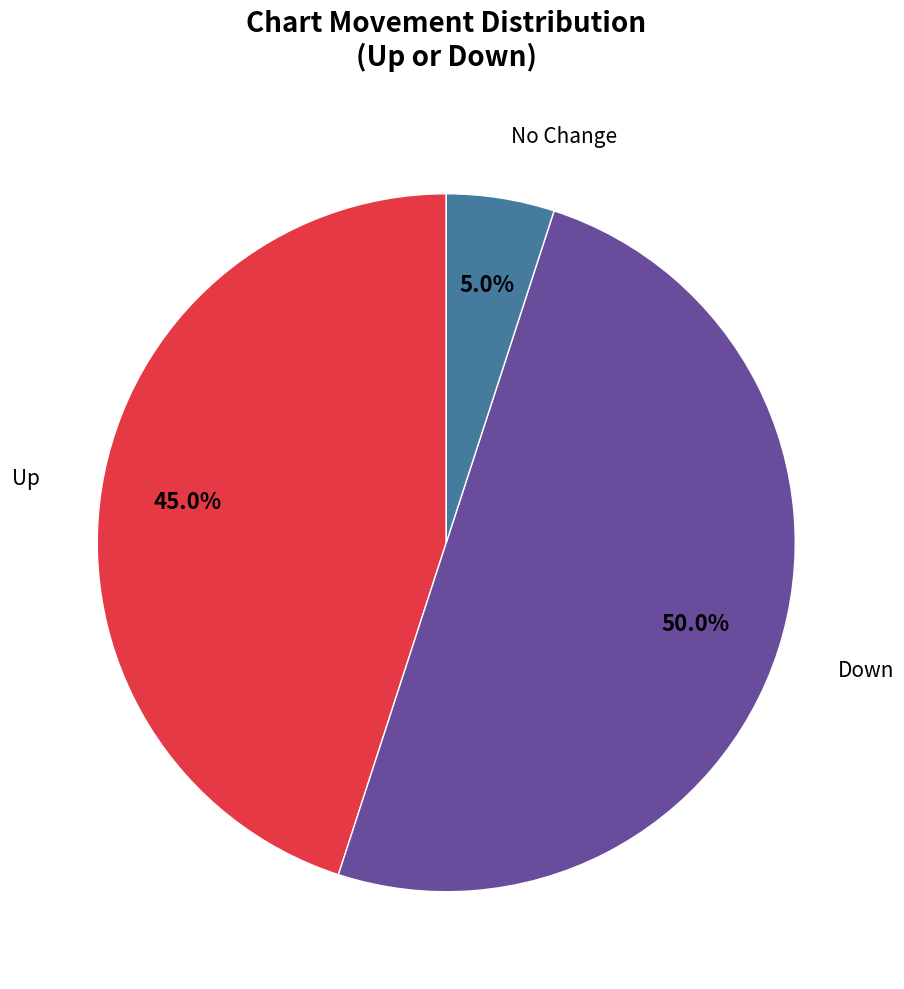

Count the number of slices in the pie.

3